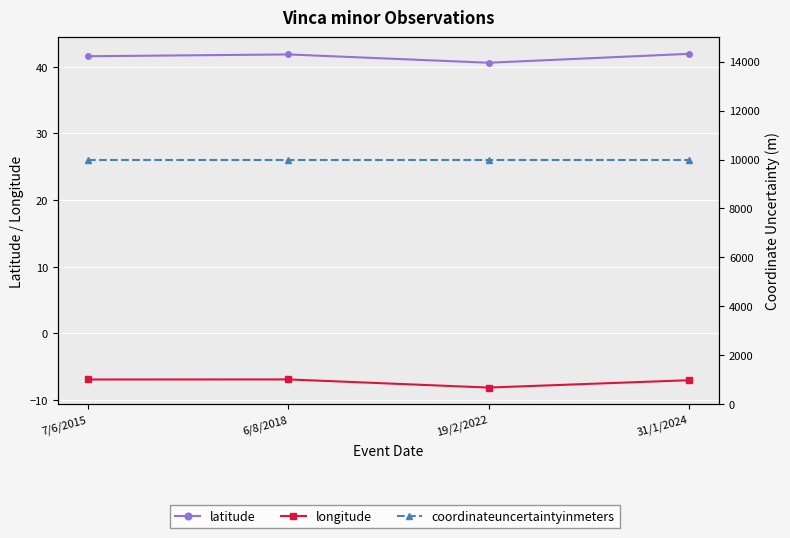

How many interior local peaks does the latitude series have?

1